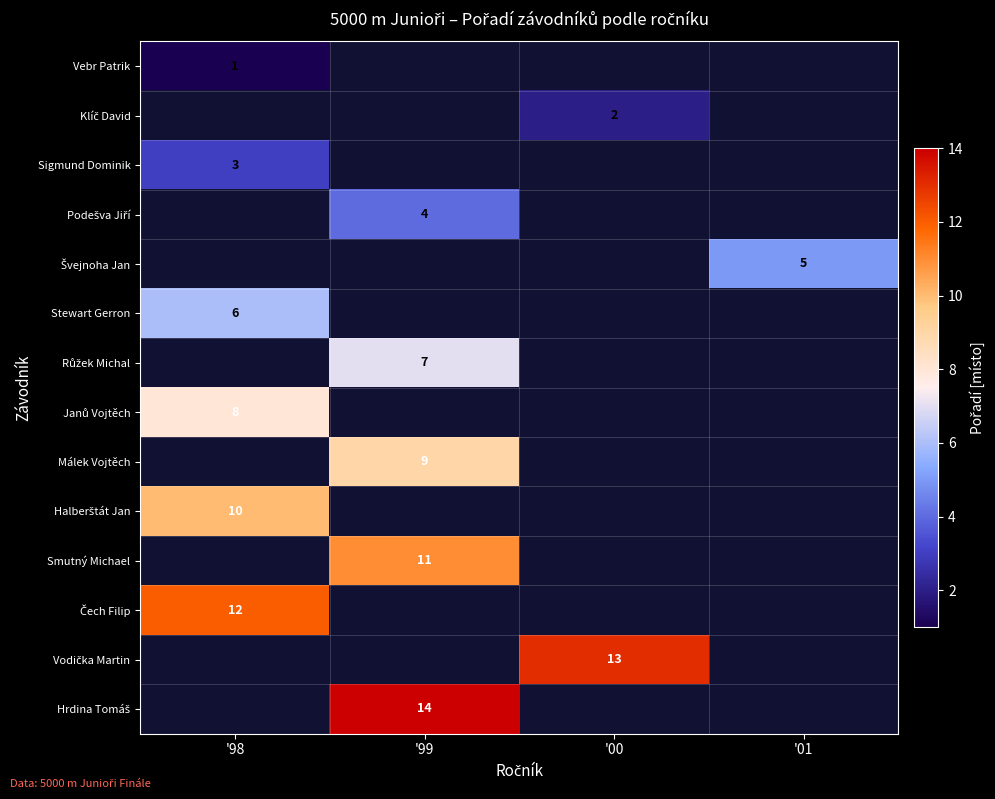

List the labels in order of Vebr Patrik value, smallest first.

'98, '99, '00, '01